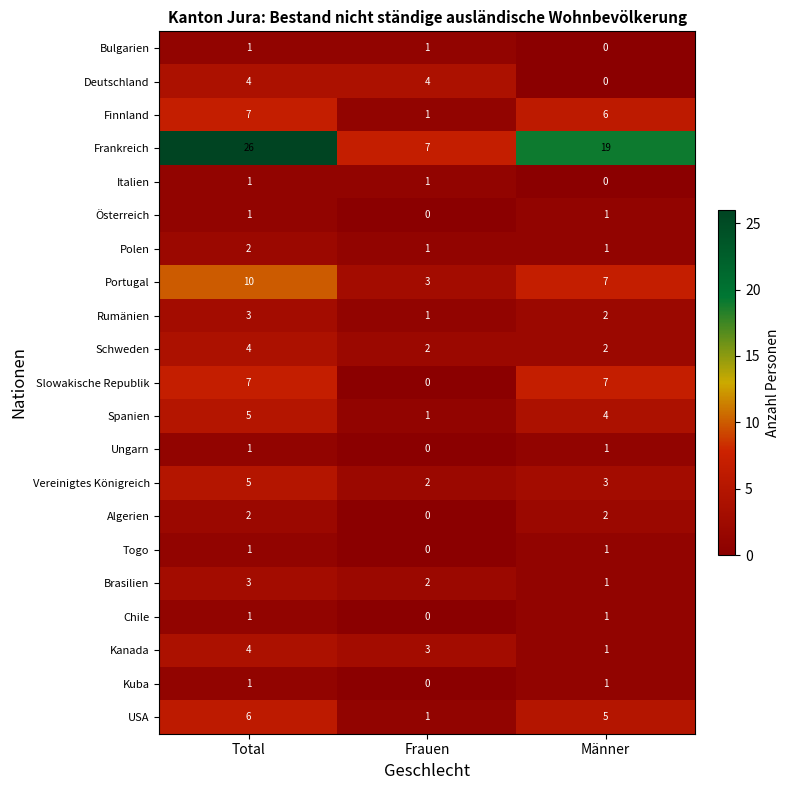

How many categories are shown in the chart?

3